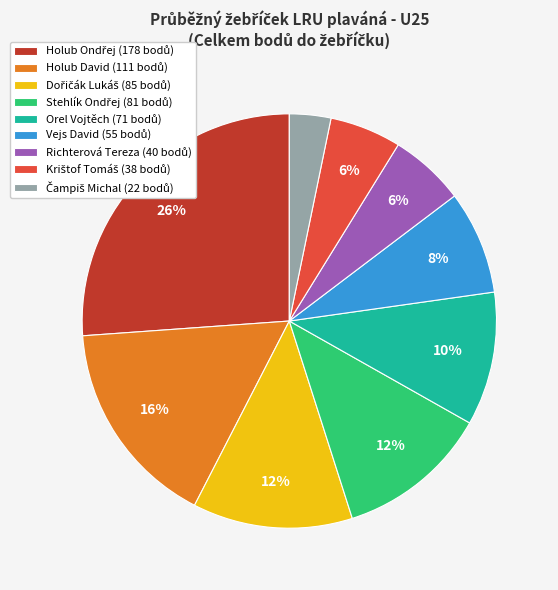

To the nearest percent, what is the difference between the largest and smallest slice percentages?

23%